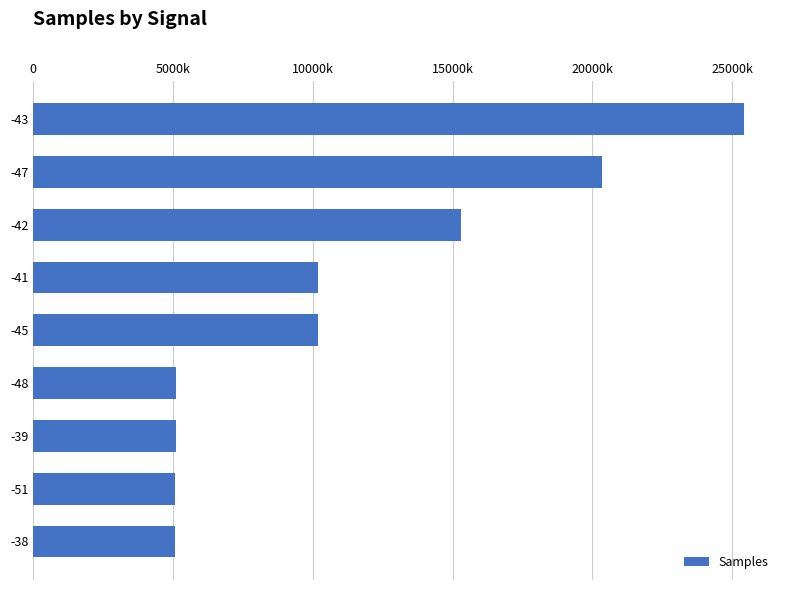

Does the chart contain any negative values?

No